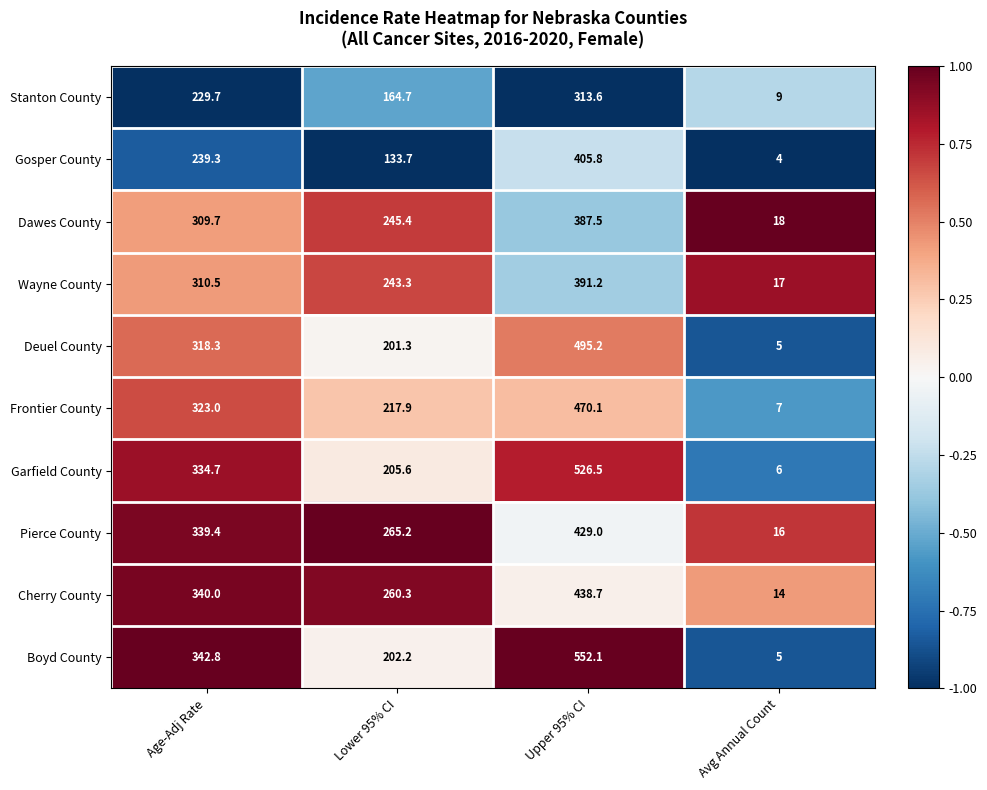

List the labels in order of Wayne County value, smallest first.

Avg Annual Count, Lower 95% CI, Age-Adj Rate, Upper 95% CI